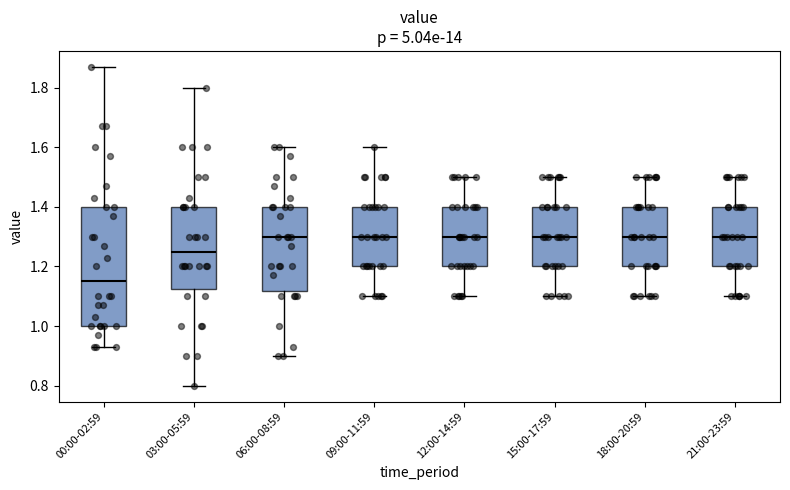

Which box's median line is the lowest?

00:00-02:59